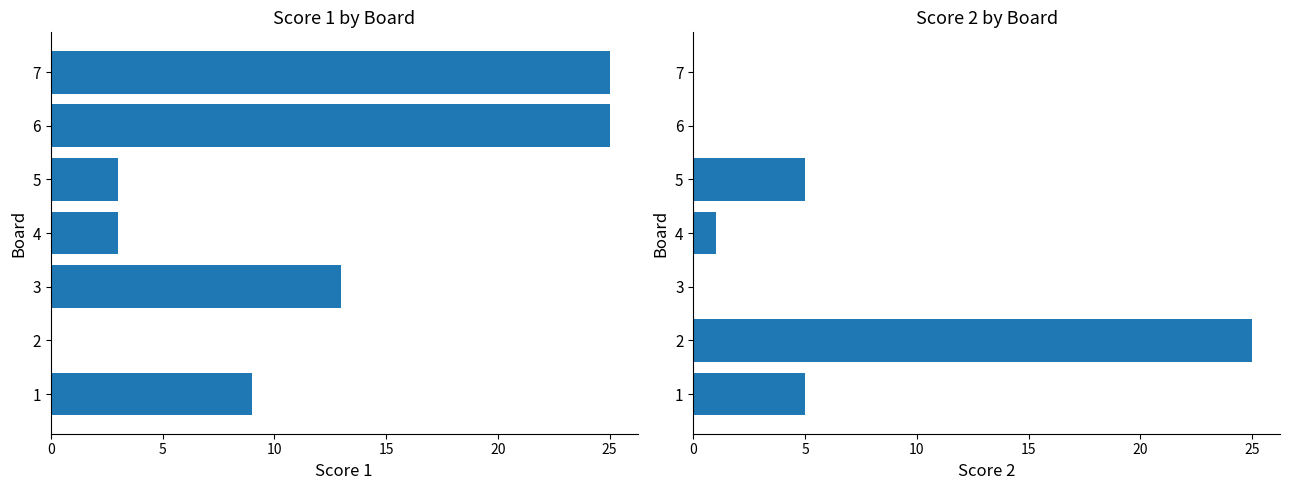

How many positive values does the Score 1 series have?

6